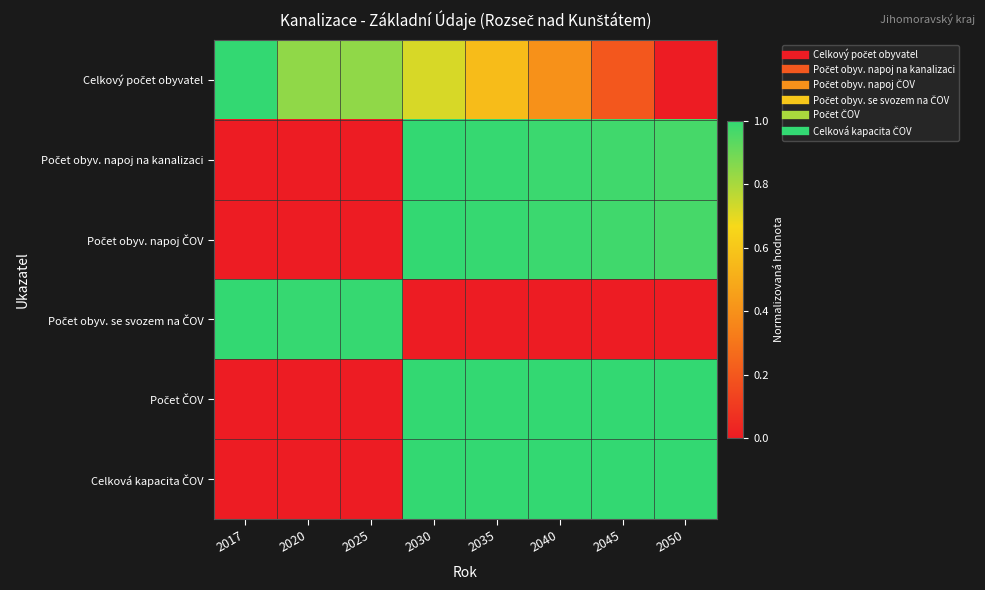

Which series has the largest range (max minus min)?

Celkový počet obyvatel